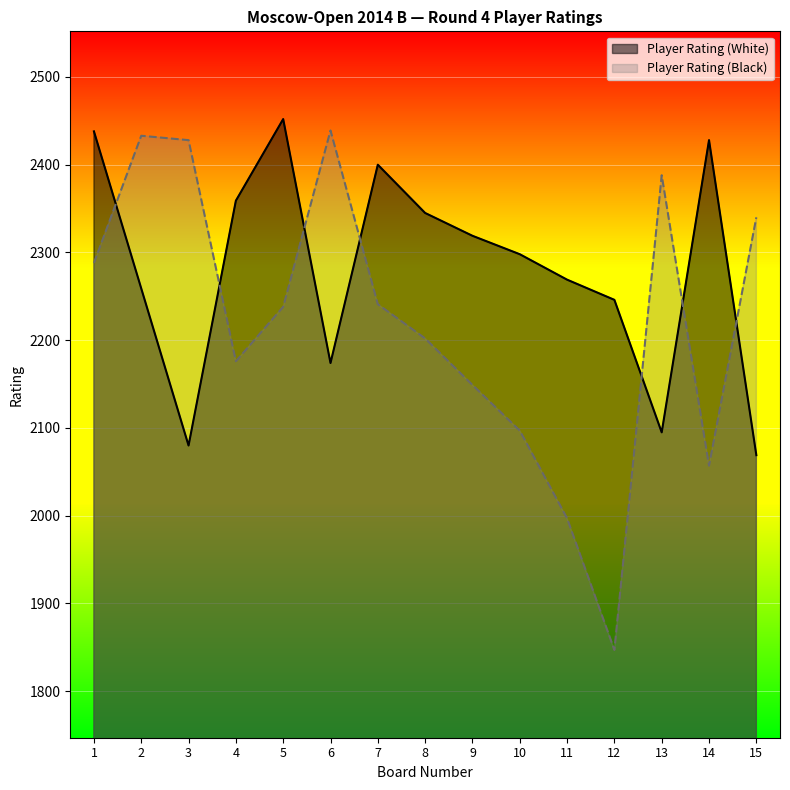

Which series ends up on top after the final intersection of Player Rating (White) and Player Rating (Black)?

Player Rating (Black)